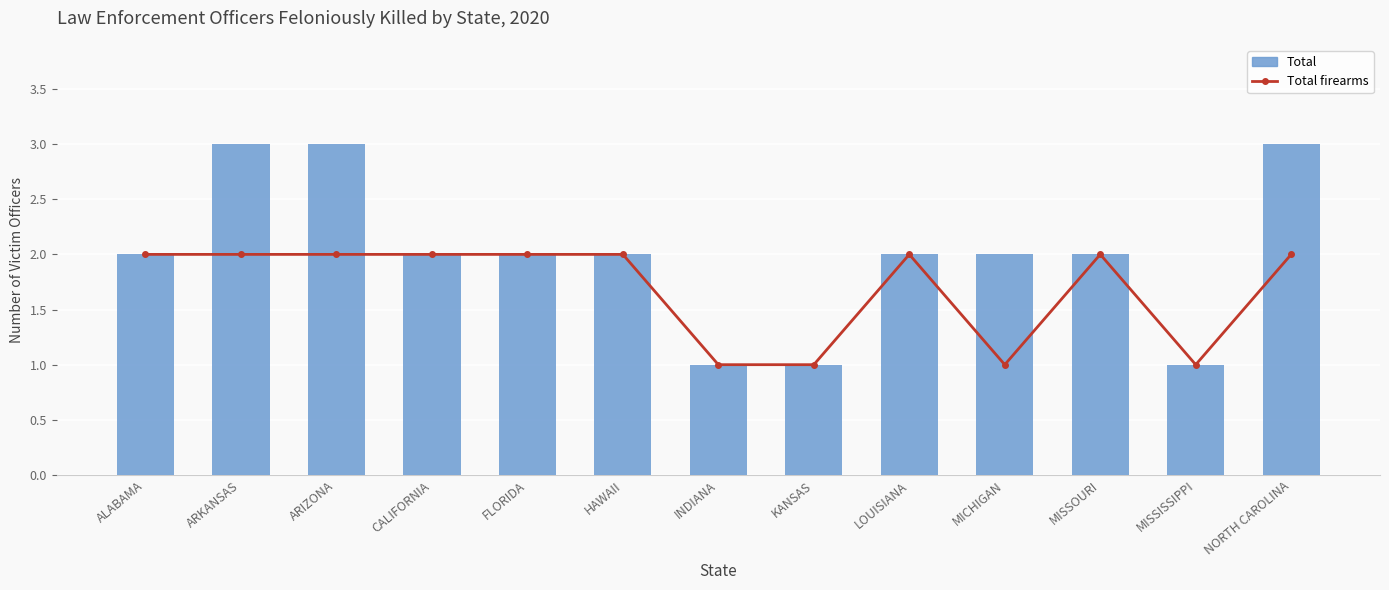

Reading right to left, transcribe all the data shown in this chart.

Total firearms: 2	1	2	1	2	1	1	2	2	2	2	2	2
Total: 3	1	2	2	2	1	1	2	2	2	3	3	2